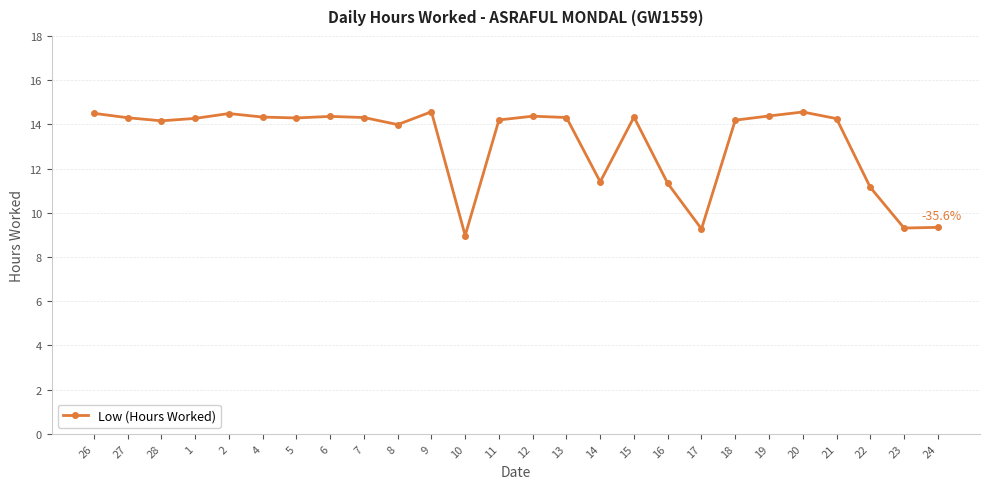

What is the ratio of the value at 16 to the value at 11?

0.8